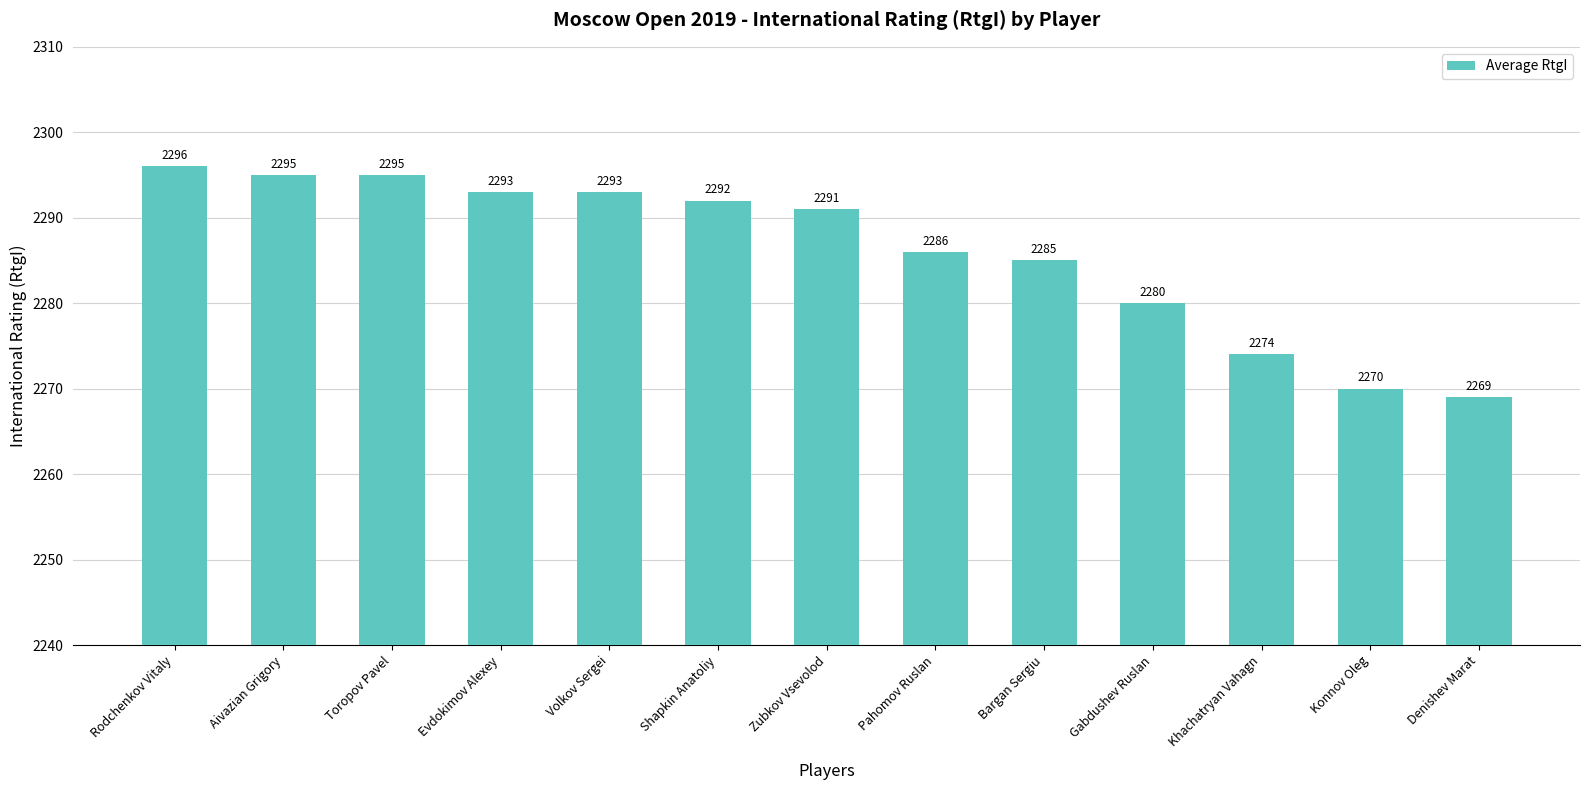

What is the value of the 7th bar from the left?

2291